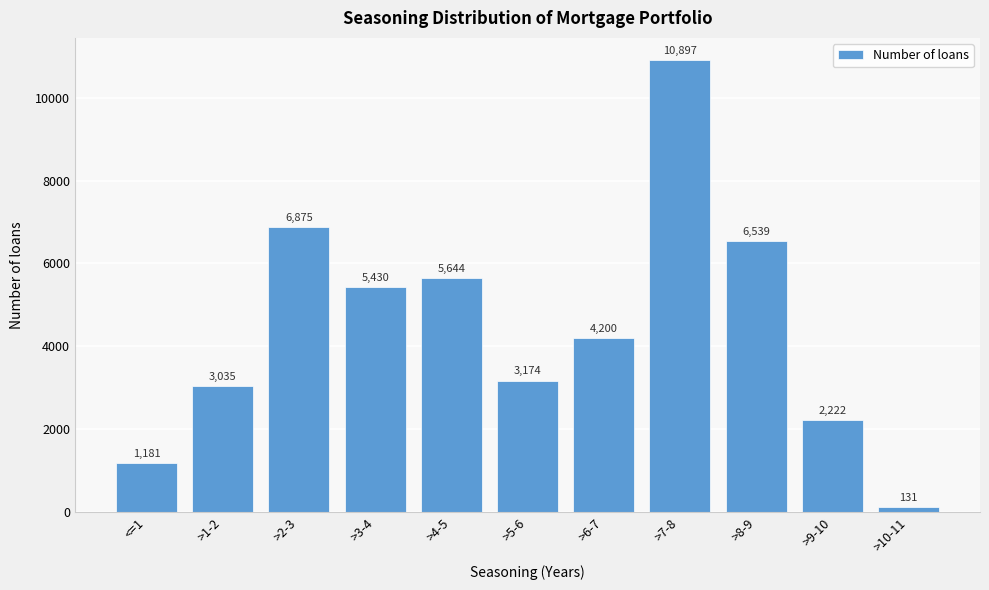

Reading left to right, extract all data points from this chart.

<=1=1181	>1-2=3035	>2-3=6875	>3-4=5430	>4-5=5644	>5-6=3174	>6-7=4200	>7-8=10897	>8-9=6539	>9-10=2222	>10-11=131